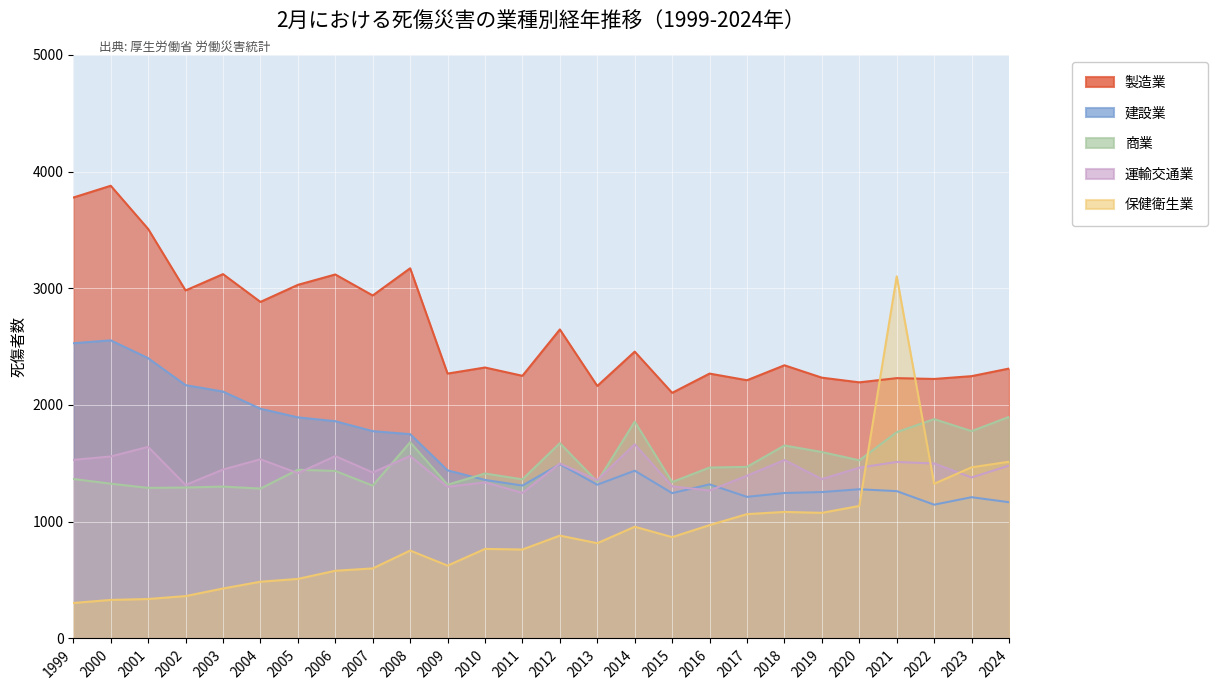

Reading left to right, extract all data points from this chart.

製造業: 1999=3777	2000=3878	2001=3508	2002=2981	2003=3121	2004=2883	2005=3029	2006=3118	2007=2938	2008=3171	2009=2269	2010=2321	2011=2250	2012=2647	2013=2163	2014=2457	2015=2104	2016=2269	2017=2212	2018=2340	2019=2234	2020=2194	2021=2230	2022=2223	2023=2247	2024=2312
建設業: 1999=2529	2000=2554	2001=2401	2002=2170	2003=2115	2004=1968	2005=1894	2006=1861	2007=1776	2008=1750	2009=1440	2010=1358	2011=1310	2012=1493	2013=1317	2014=1437	2015=1245	2016=1320	2017=1213	2018=1246	2019=1254	2020=1278	2021=1262	2022=1146	2023=1210	2024=1167
商業: 1999=1366	2000=1326	2001=1290	2002=1293	2003=1301	2004=1284	2005=1445	2006=1435	2007=1309	2008=1681	2009=1317	2010=1413	2011=1363	2012=1673	2013=1343	2014=1857	2015=1340	2016=1464	2017=1470	2018=1653	2019=1597	2020=1526	2021=1767	2022=1879	2023=1776	2024=1898
運輸交通業: 1999=1530	2000=1559	2001=1641	2002=1315	2003=1447	2004=1535	2005=1416	2006=1562	2007=1422	2008=1563	2009=1299	2010=1337	2011=1247	2012=1499	2013=1357	2014=1663	2015=1303	2016=1267	2017=1394	2018=1528	2019=1365	2020=1463	2021=1512	2022=1499	2023=1379	2024=1481
保健衛生業: 1999=304	2000=330	2001=338	2002=363	2003=428	2004=486	2005=510	2006=580	2007=600	2008=753	2009=624	2010=767	2011=762	2012=881	2013=816	2014=957	2015=868	2016=971	2017=1065	2018=1084	2019=1076	2020=1135	2021=3102	2022=1325	2023=1466	2024=1514